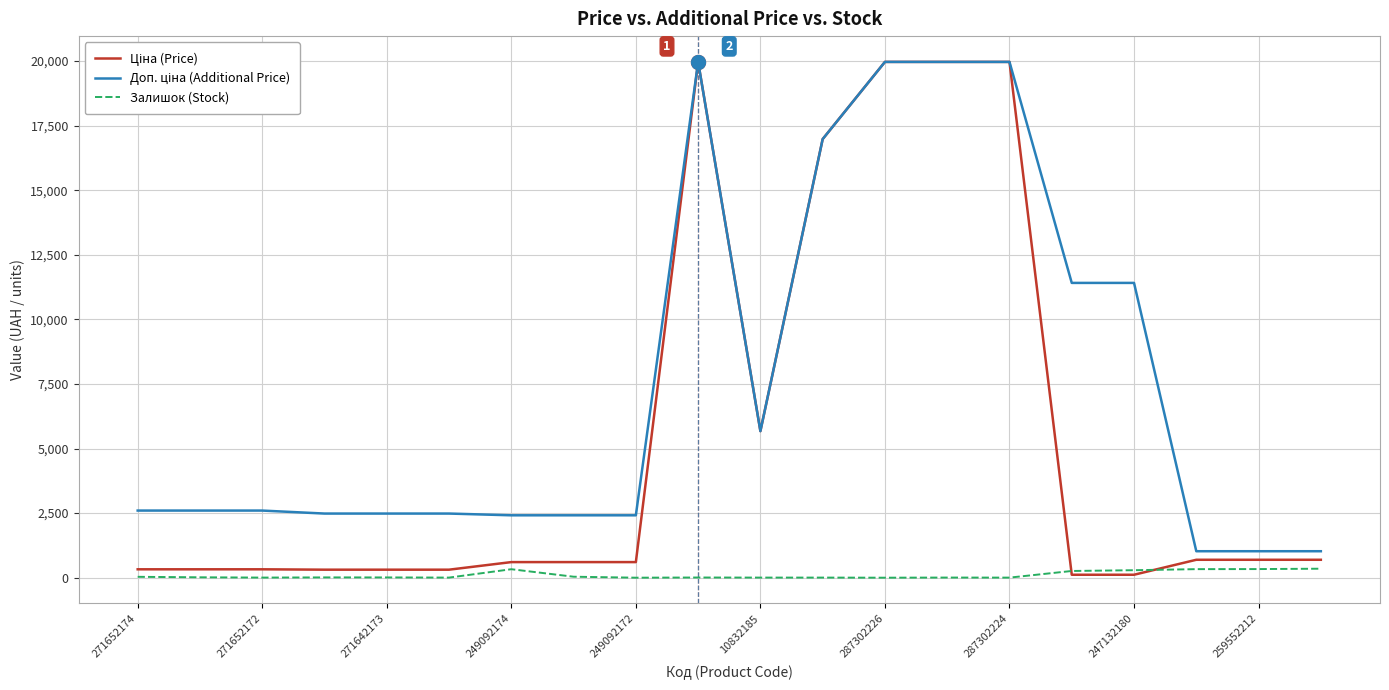

What is the maximum value shown in the chart?

19964.2